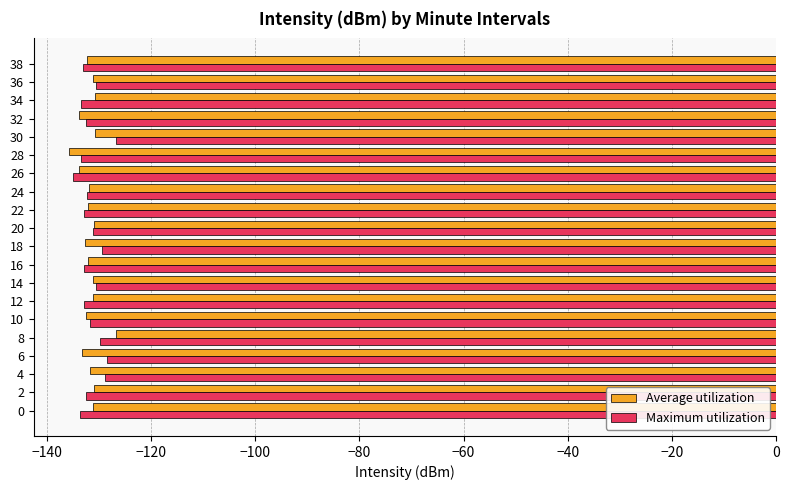

At which label does Average utilization reach its peak?

8